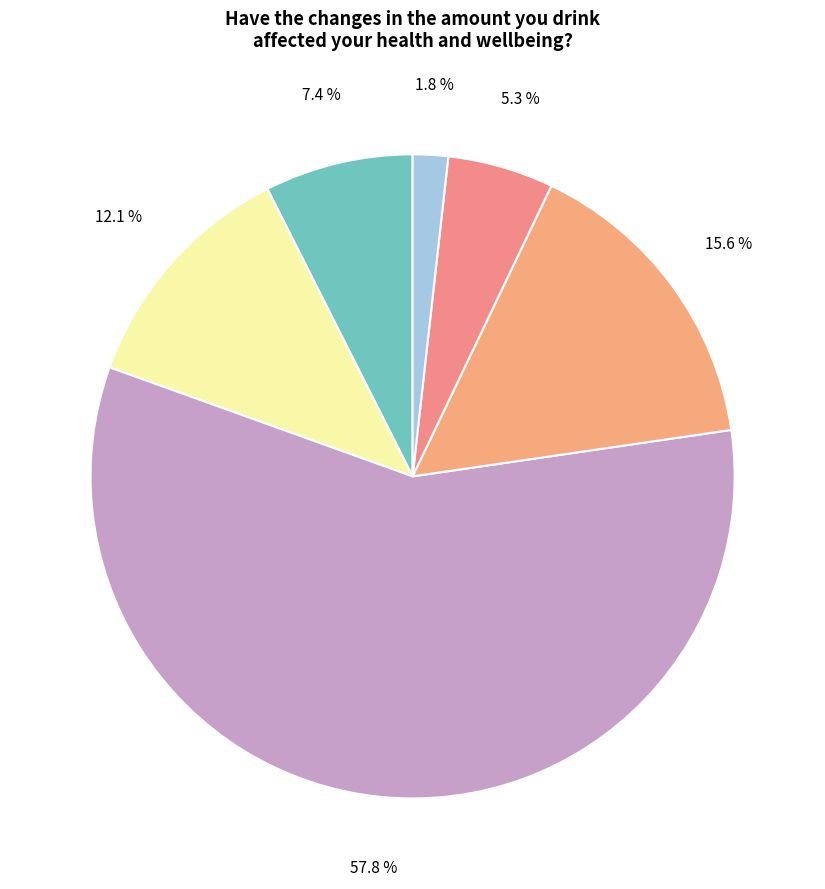

How many segments does this pie chart have?

6